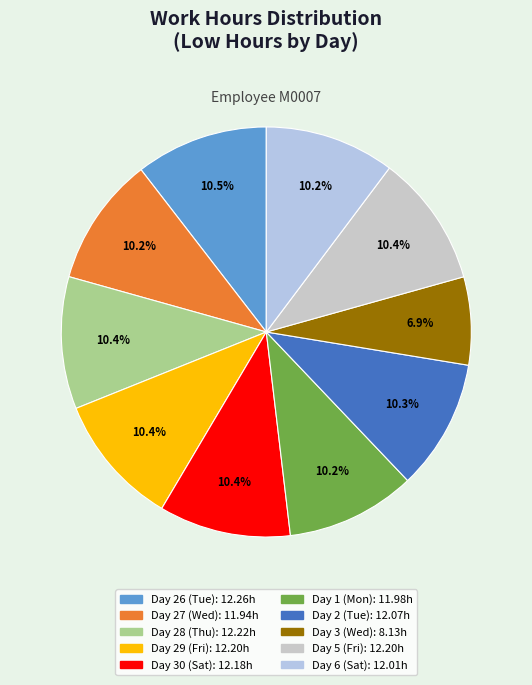

What is the ratio of the value at Day 28 (Thu) to the value at Day 3 (Wed)?

1.5